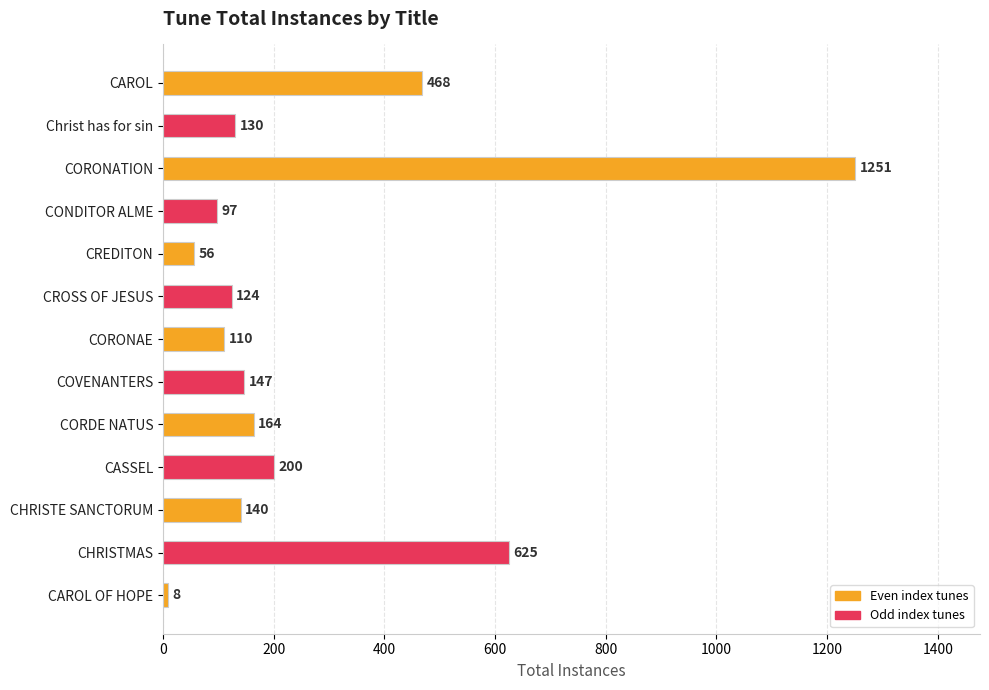

How many series are shown in this chart?

1